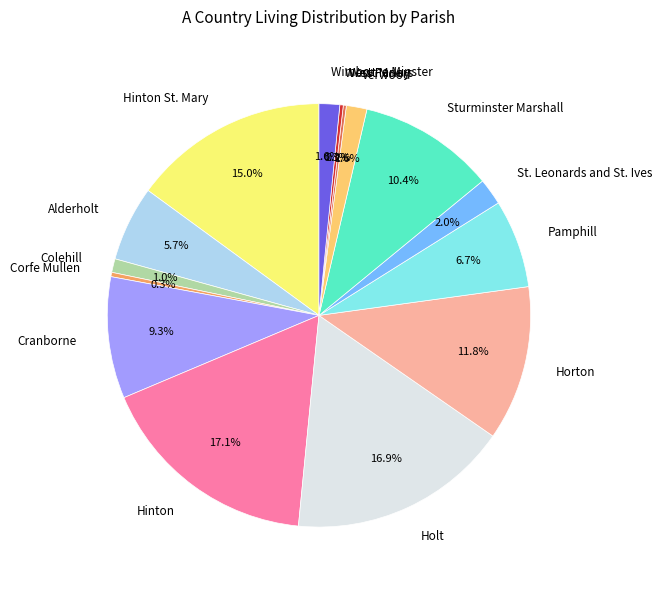

What percentage is NOT represented by Horton?

88.2%